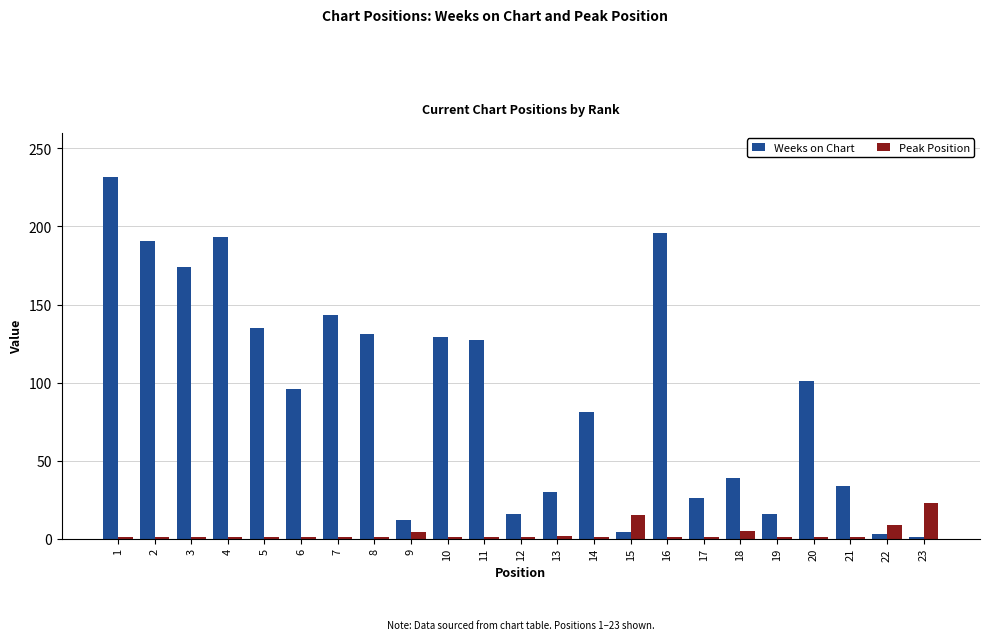

What is the sum of all Weeks on Chart values?

2110